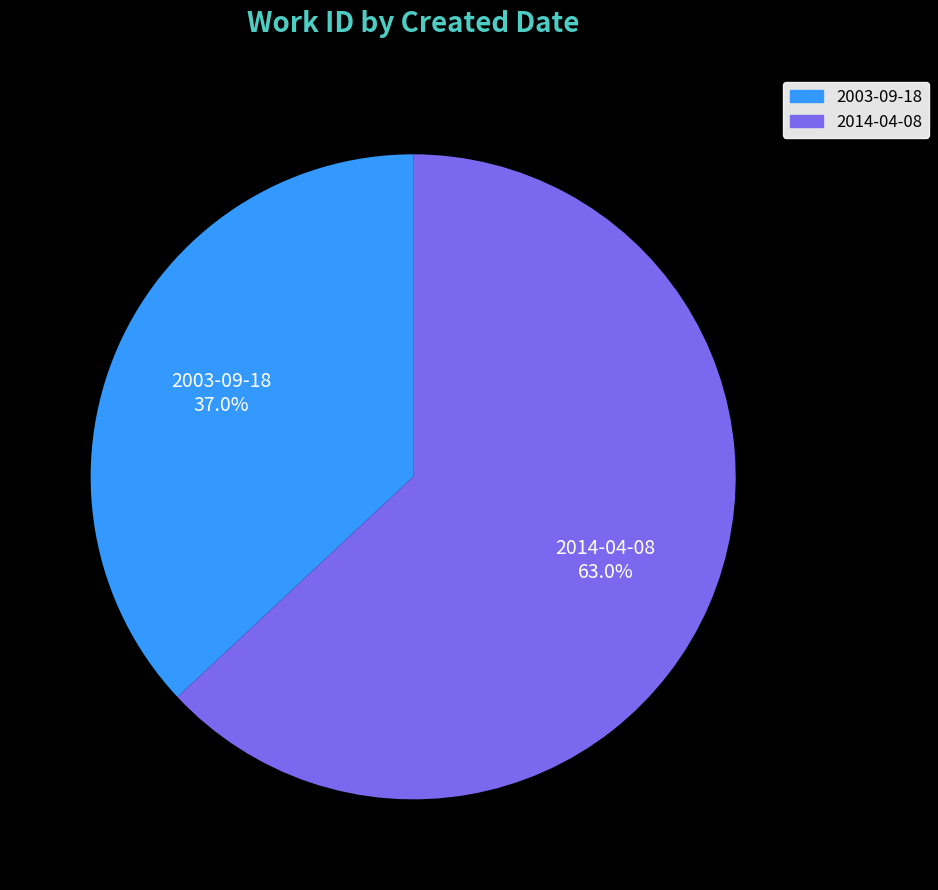

What portion of the pie excludes 2014-04-08?

37.0%